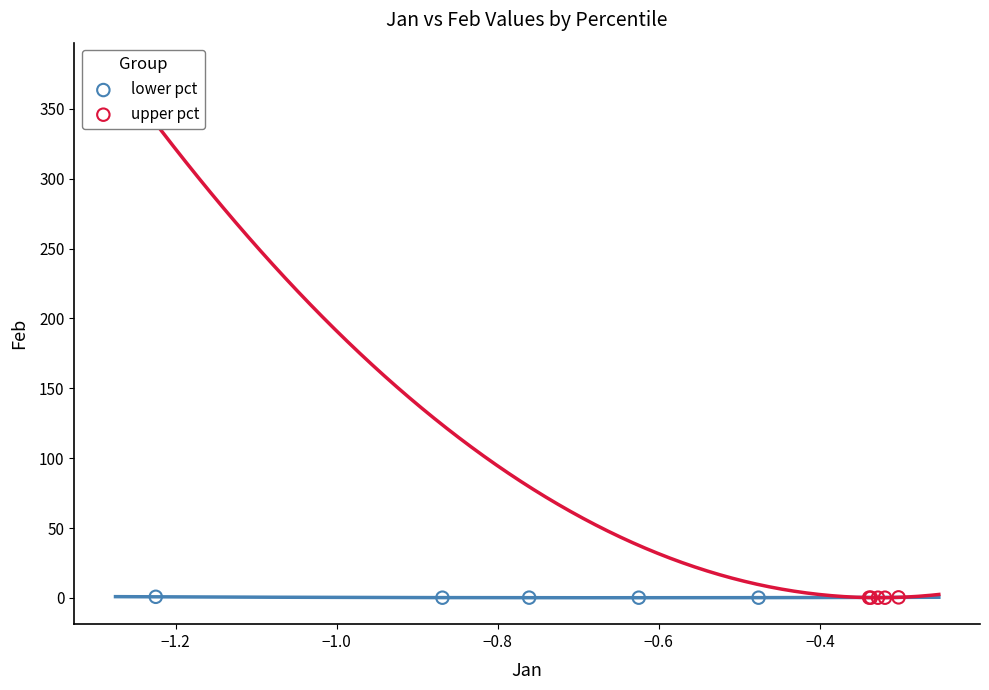

What are all the series names shown in the legend?

lower pct, upper pct